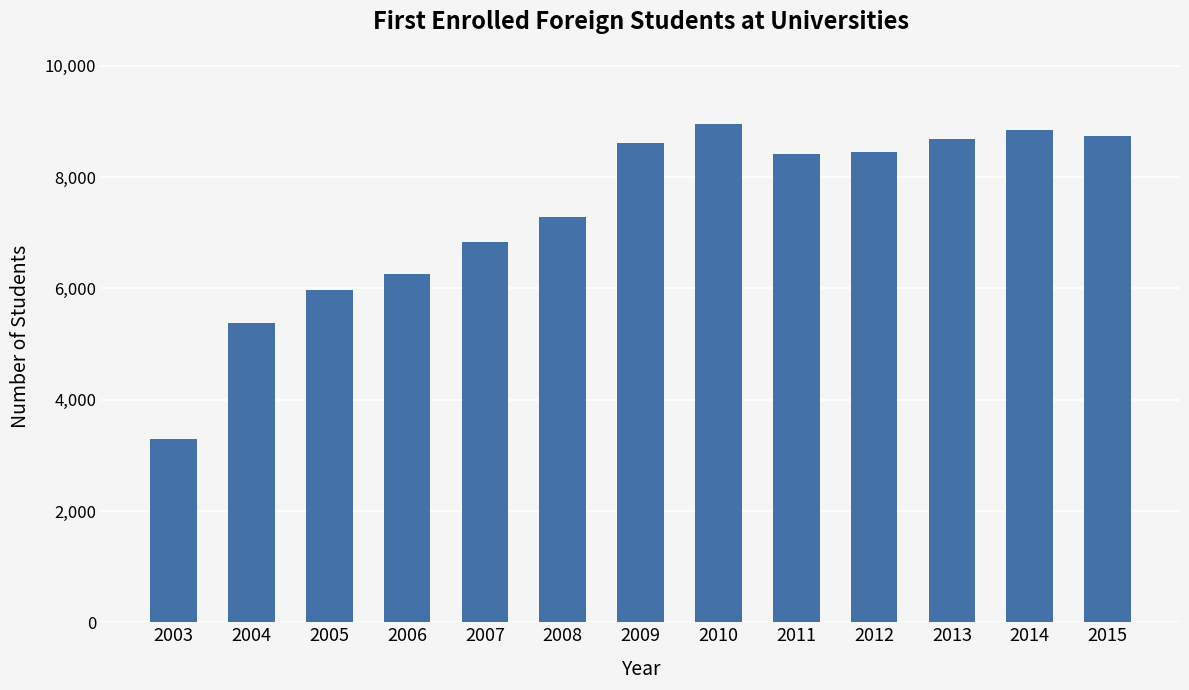

What is the sum of the values at 2009 and 2014?

17458